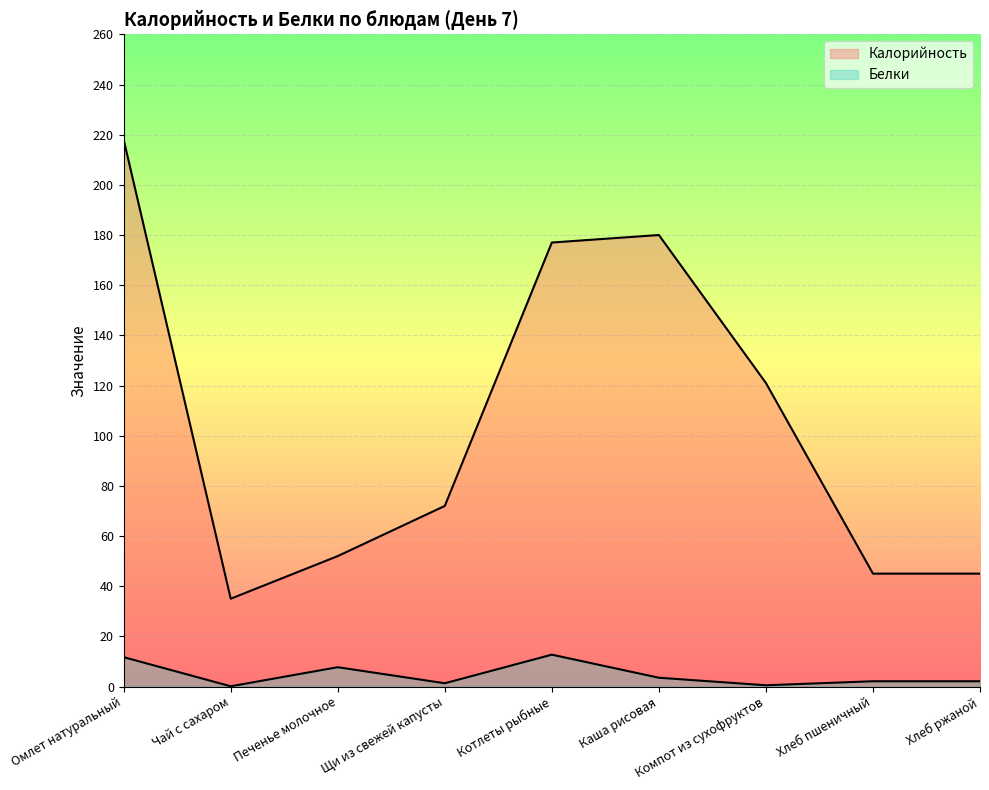

What is the total value across all series at Чай с сахаром?

35.1